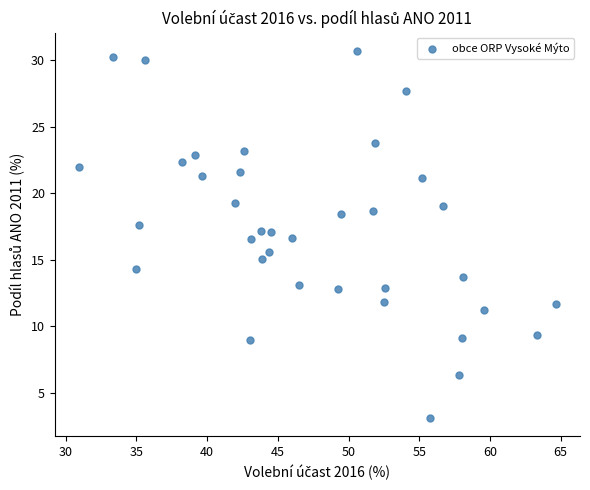

What is the range of X values (max minus min)?

33.8